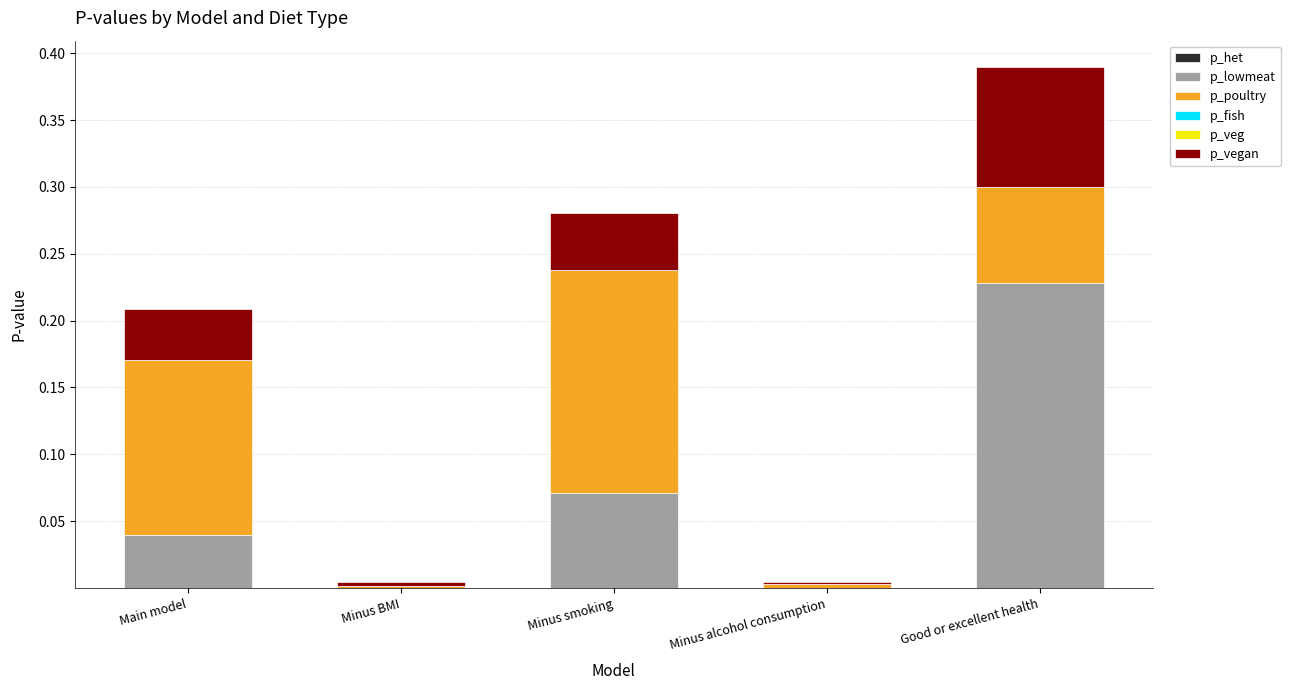

At which category is the sum across all series the highest?

Good or excellent health